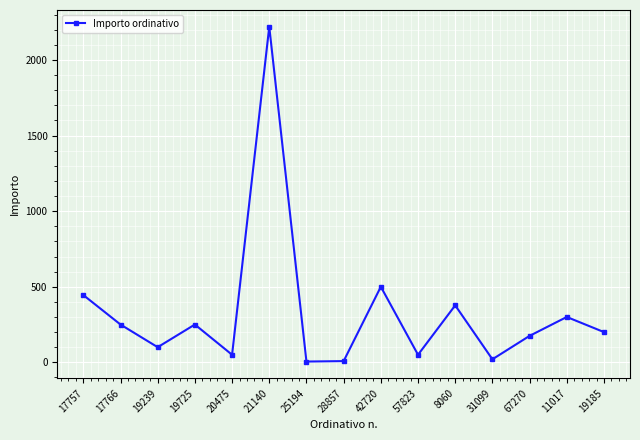

True or false: the data shows 3292.3 at 21140.

False